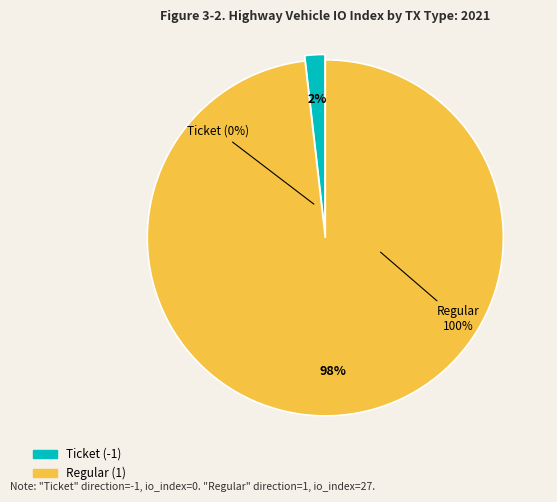

Which has a higher value, Regular (1) or Ticket (-1)?

Regular (1)